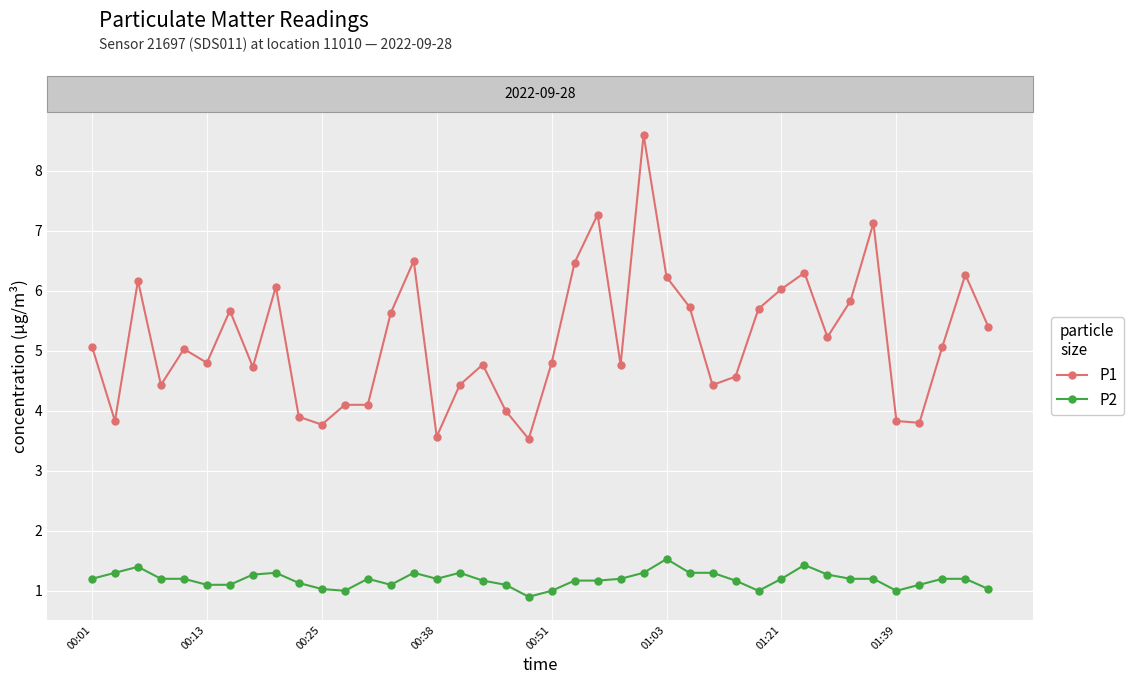

True or false: P1 has more than 2 interior local peaks.

True